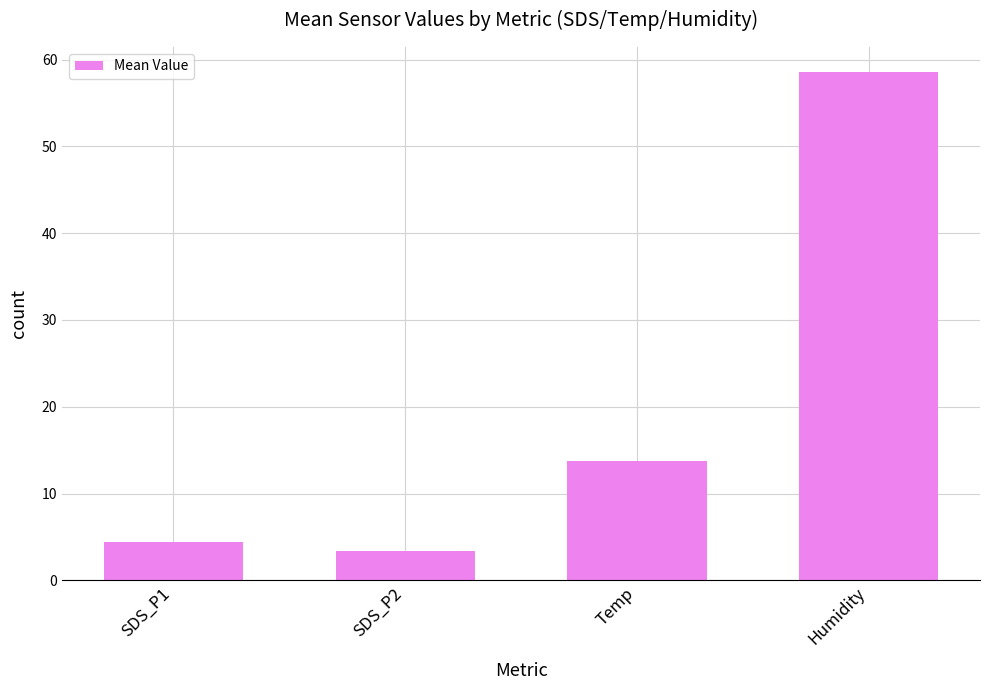

What is the greatest value displayed?

58.5